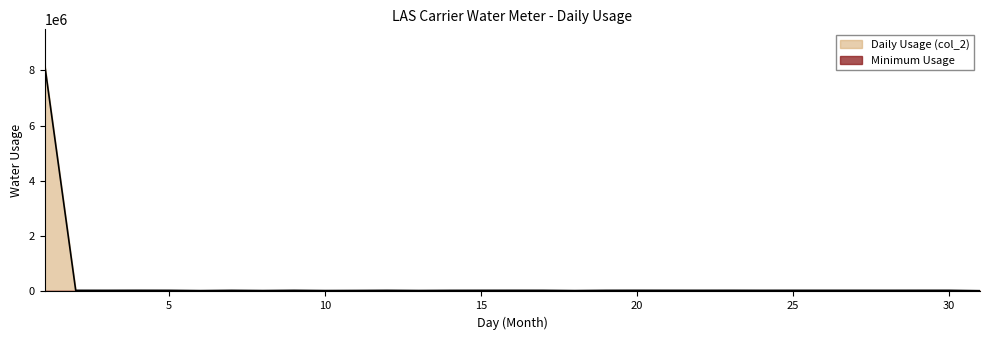

What is the change in value from 10 to 30?

+8480